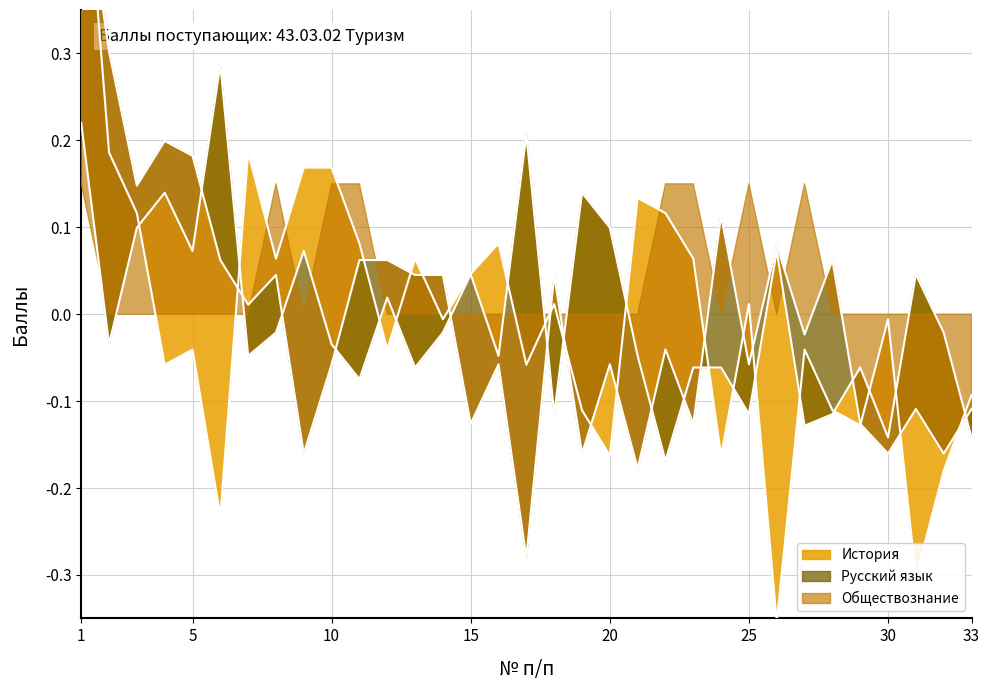

What is the value of the Русский язык point at the 1st from the left?

0.2